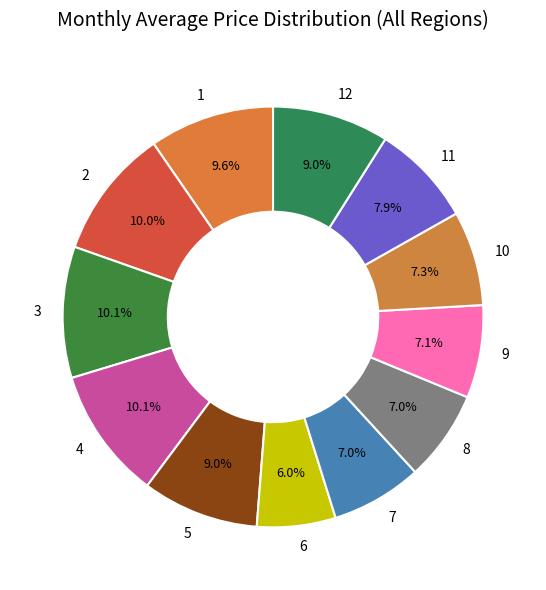

True or false: 4 accounts for 10% of the total.

True